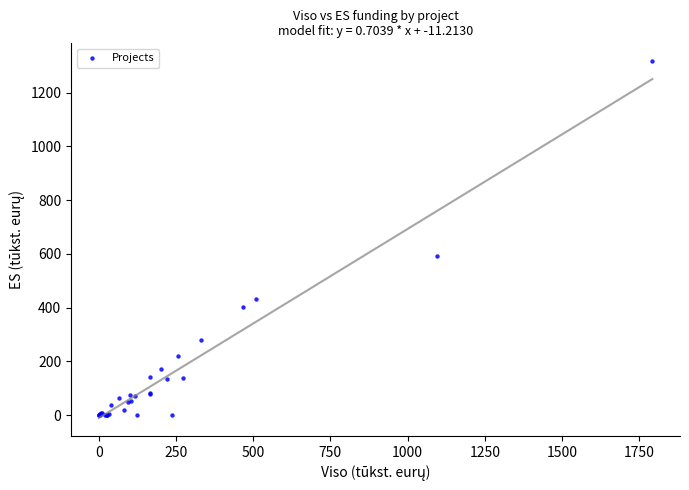

What Y value in the scatter plot is closest to 658?

593.0